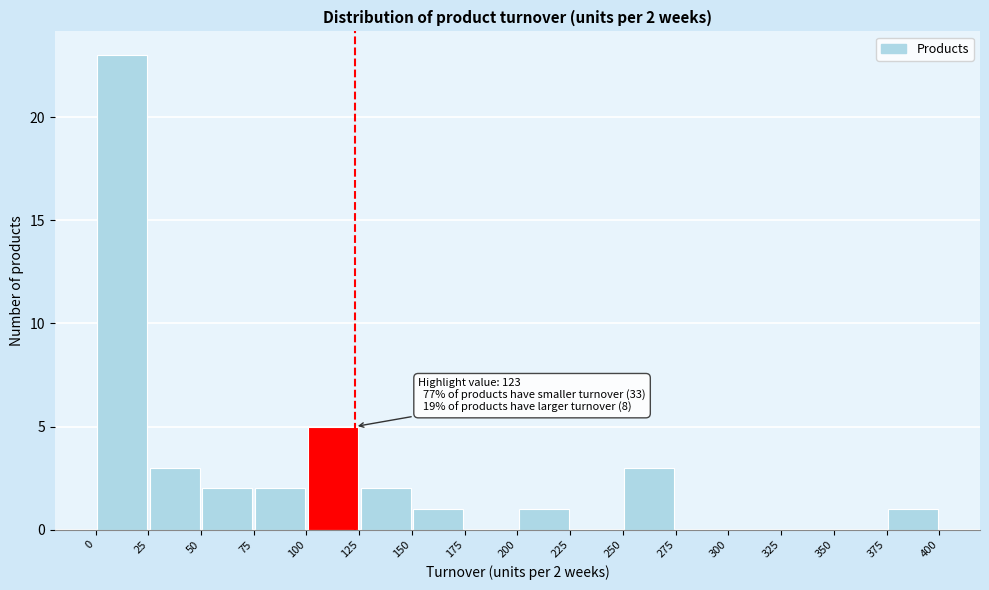

Which range on the x-axis has the tallest bar?

0 to 25